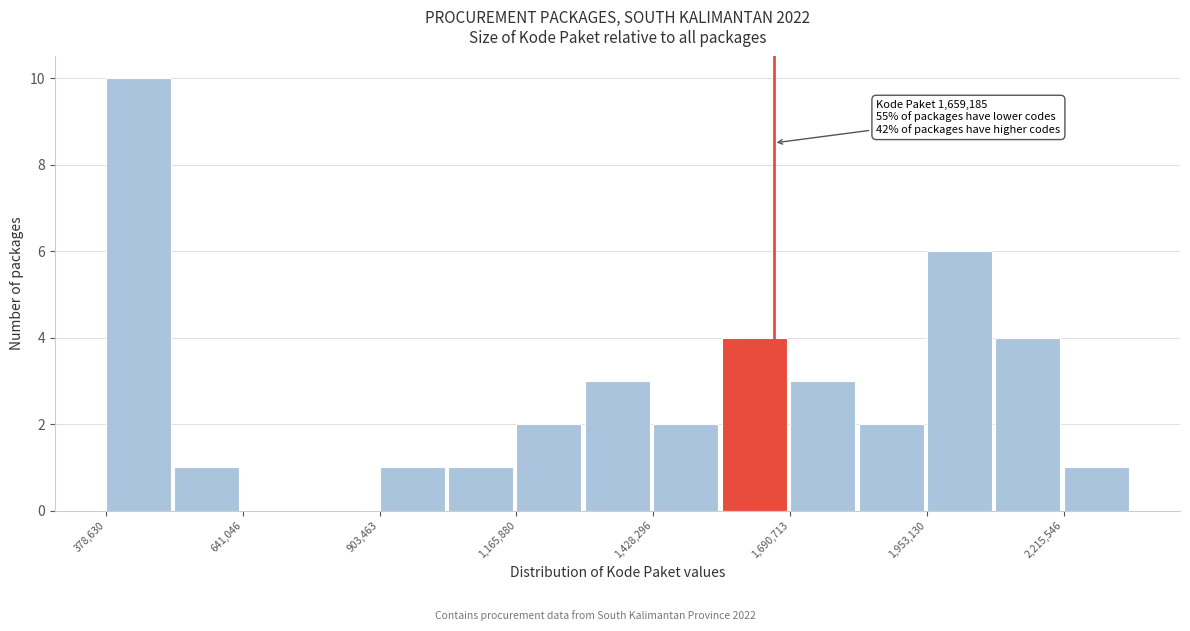

Read against the x-axis, roughly where is the centre of the tallest bar?

450000